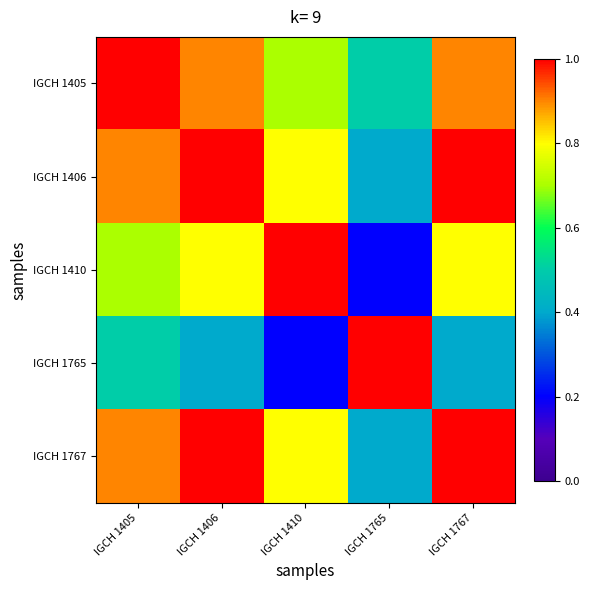

Reading left to right, transcribe all the data shown in this chart.

IGCH 1405: IGCH 1405=1.0	IGCH 1406=0.9	IGCH 1410=0.7	IGCH 1765=0.5	IGCH 1767=0.9
IGCH 1406: IGCH 1405=0.9	IGCH 1406=1.0	IGCH 1410=0.8	IGCH 1765=0.4	IGCH 1767=1.0
IGCH 1410: IGCH 1405=0.7	IGCH 1406=0.8	IGCH 1410=1.0	IGCH 1765=0.2	IGCH 1767=0.8
IGCH 1765: IGCH 1405=0.5	IGCH 1406=0.4	IGCH 1410=0.2	IGCH 1765=1.0	IGCH 1767=0.4
IGCH 1767: IGCH 1405=0.9	IGCH 1406=1.0	IGCH 1410=0.8	IGCH 1765=0.4	IGCH 1767=1.0